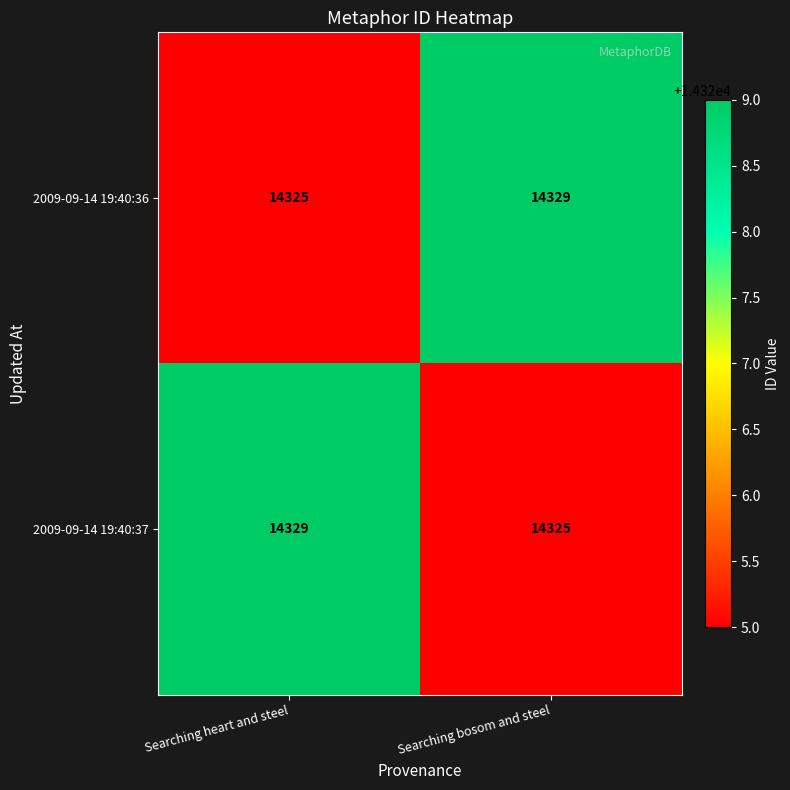

Reading left to right, list all the values displayed in this chart.

2009-09-14 19:40:36: 14325	14329
2009-09-14 19:40:37: 14329	14325